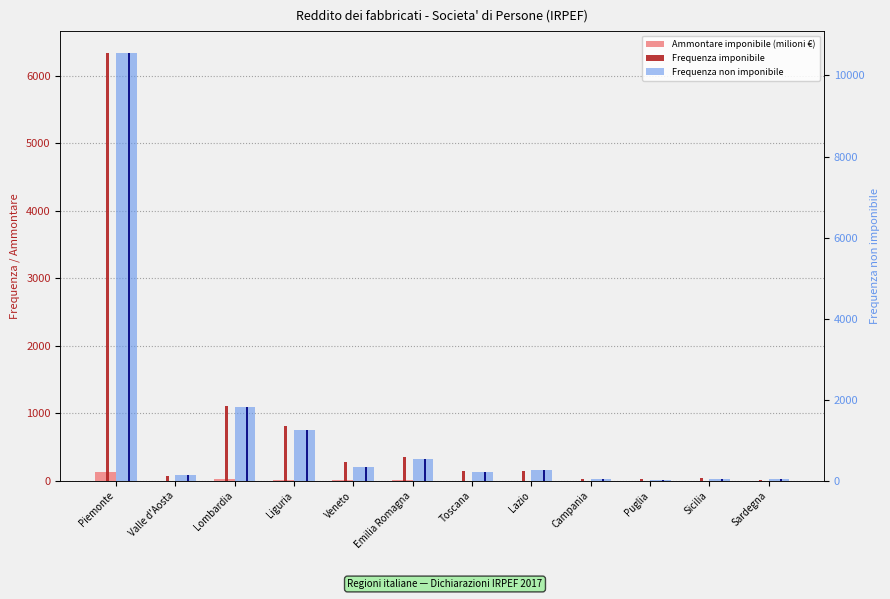

How many groups of bars are there?

12